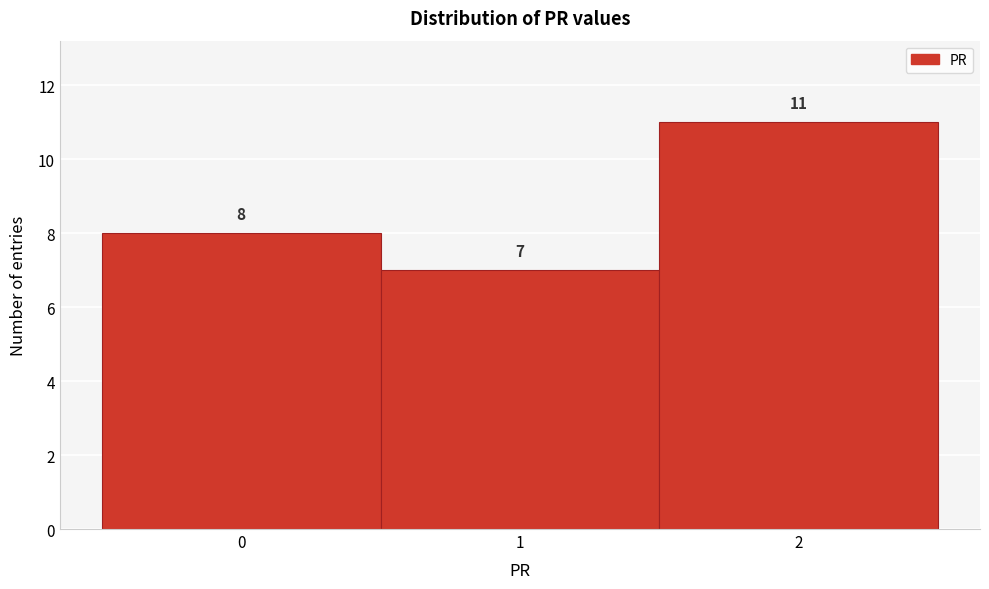

What is the height of the bar covering 1.5 to 2.5 on the x-axis?

11